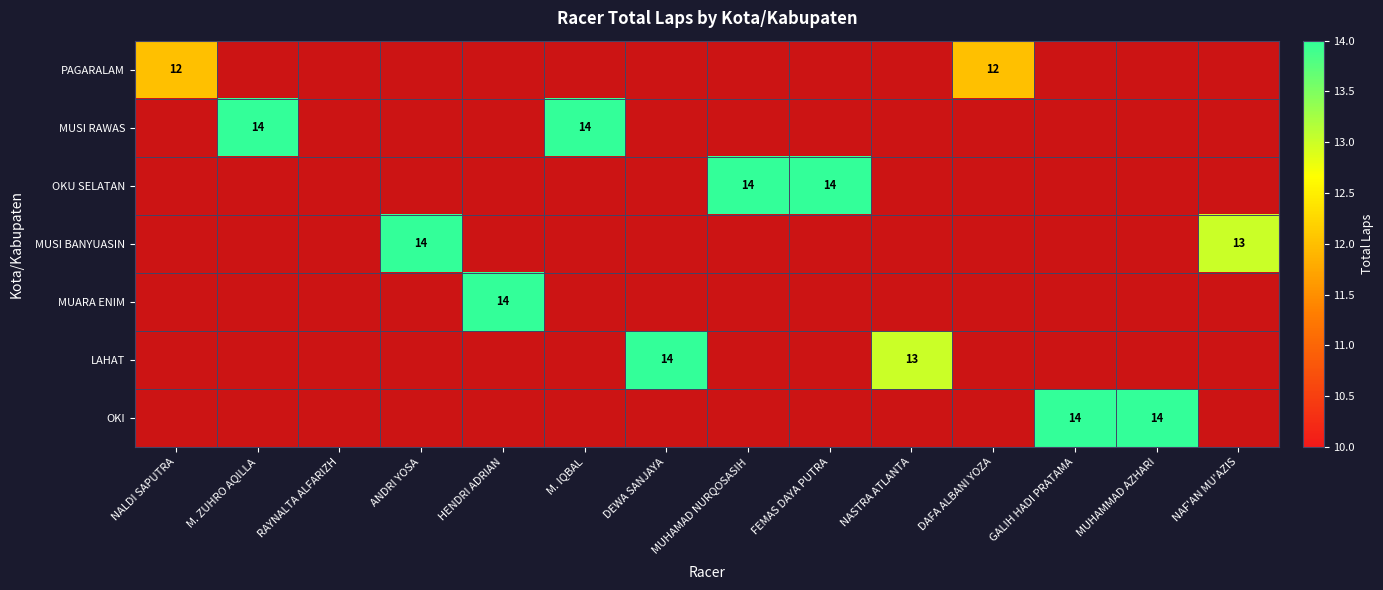

Rank the series at DAFA ALBANI YOZA from highest to lowest value.

PAGARALAM, MUSI RAWAS, OKU SELATAN, MUSI BANYUASIN, MUARA ENIM, LAHAT, OKI